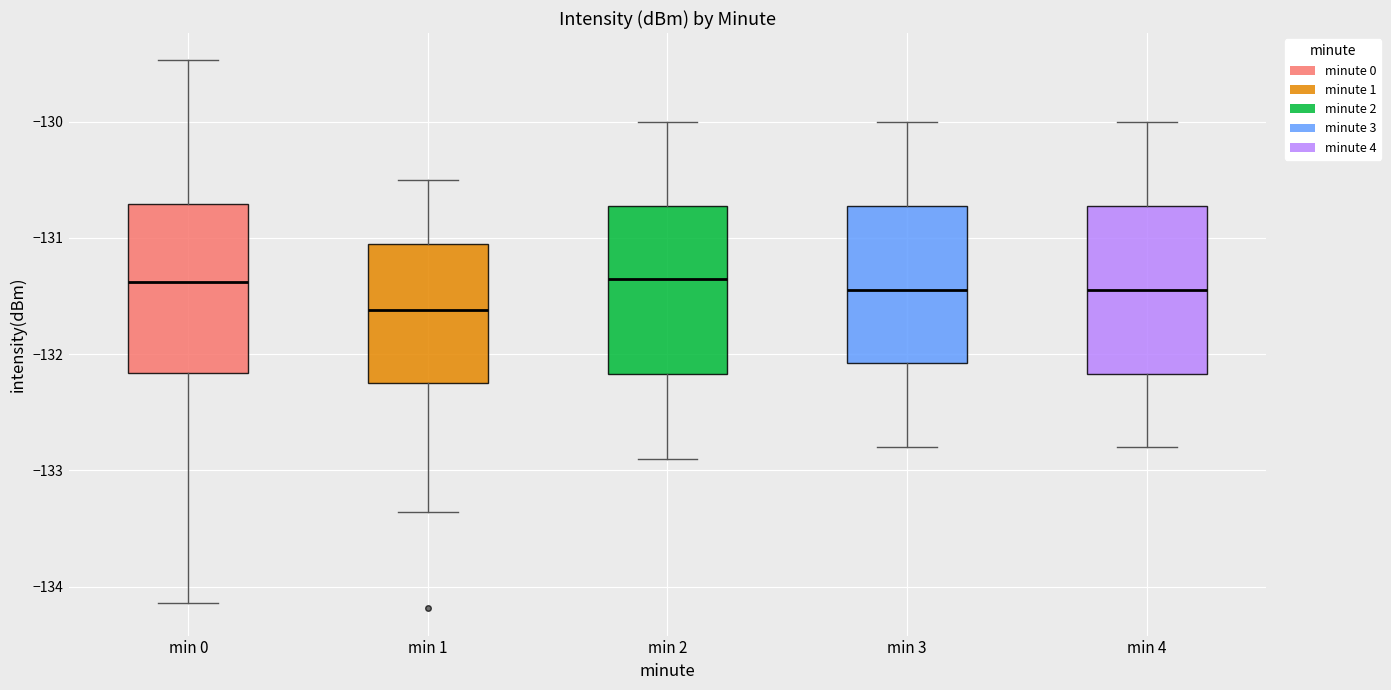

Where is the lower edge of the box for min 0 on the y-axis? The values are not printed on the chart, so give them approximately, as read against the axis.

-132.2